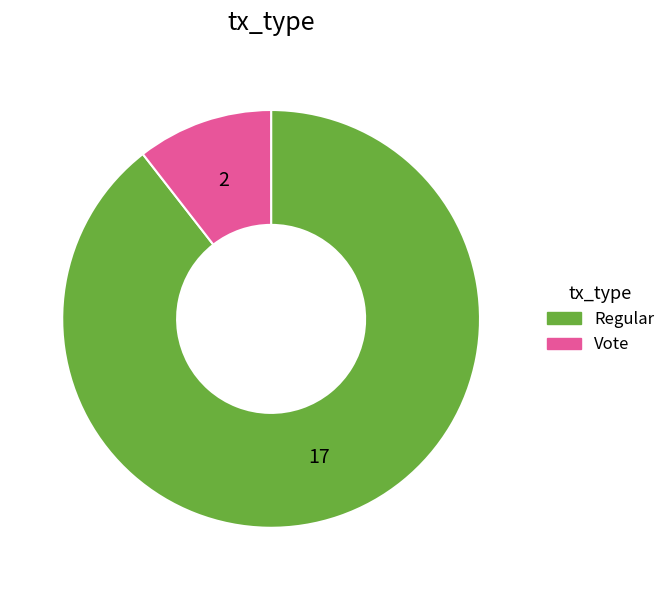

Does any single category account for the majority?

Yes